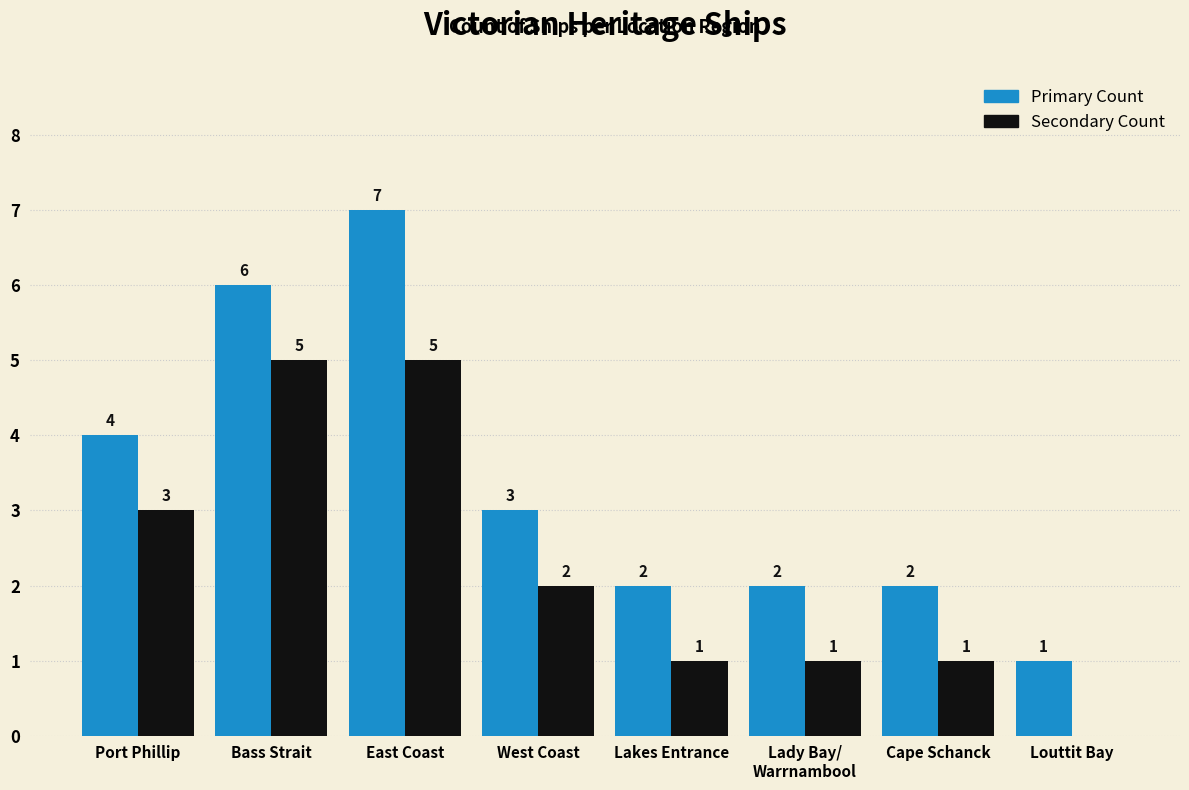

Which series has the largest total across all categories?

Primary Count